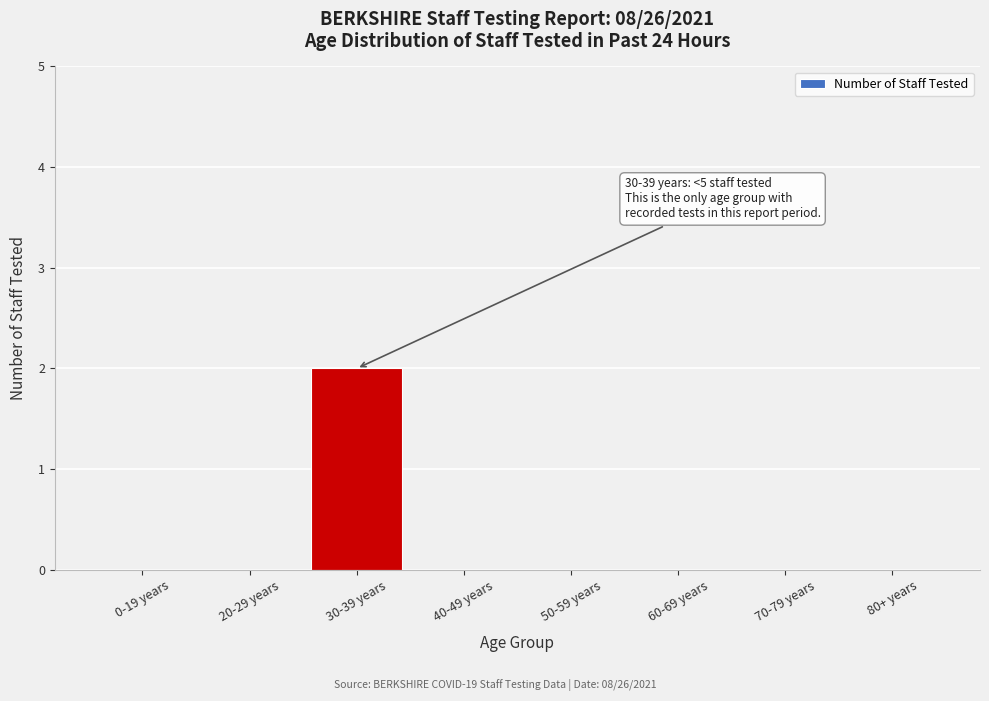

Reading right to left, extract all data points from this chart.

80+ years=0	70-79 years=0	60-69 years=0	50-59 years=0	40-49 years=0	30-39 years=2	20-29 years=0	0-19 years=0